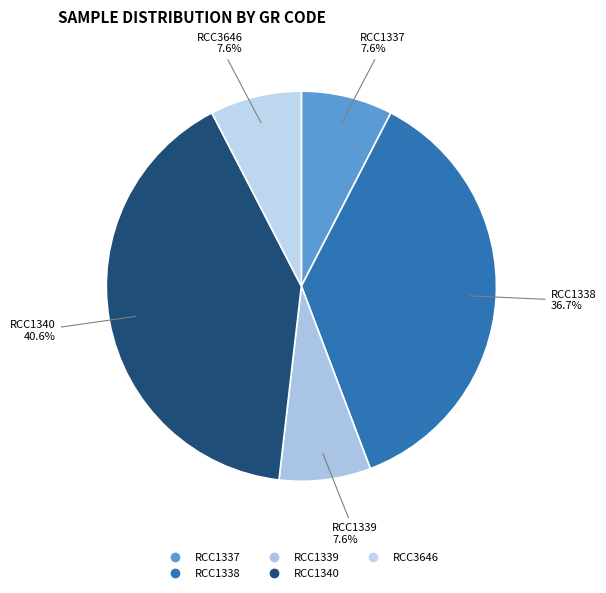

Between RCC1338 and RCC3646, which is larger?

RCC1338